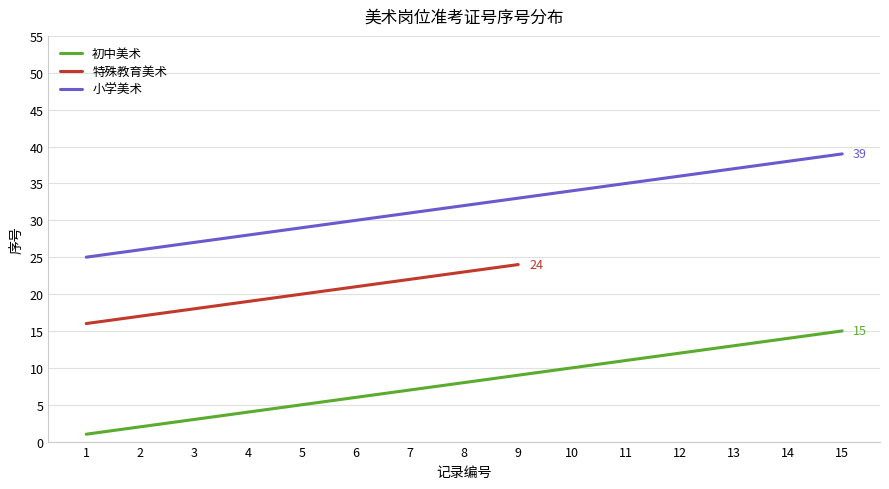

True or false: 特殊教育美术 has more than 0 interior local peaks.

False